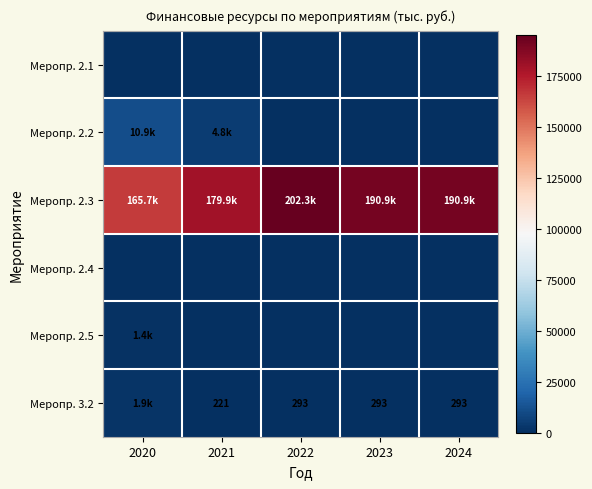

At how many categories does at least one series exceed 87494?

5